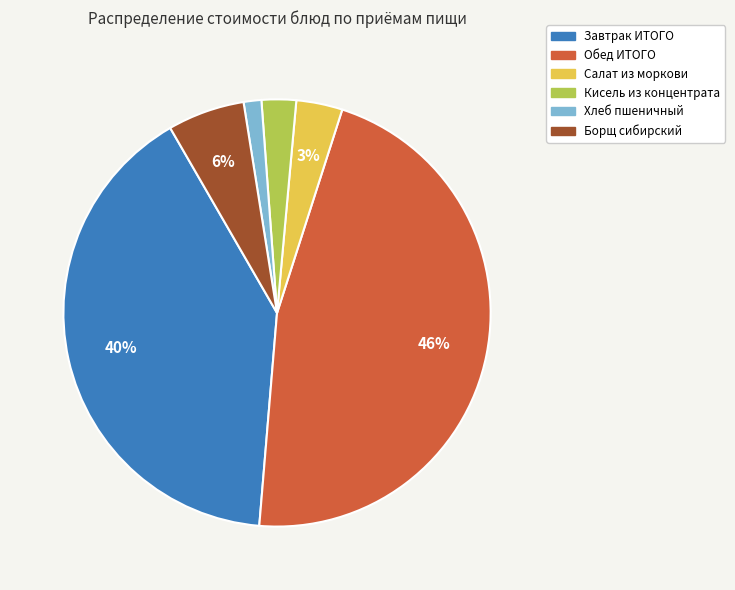

To the nearest percent, what portion does Кисель из концентрата represent?

3%